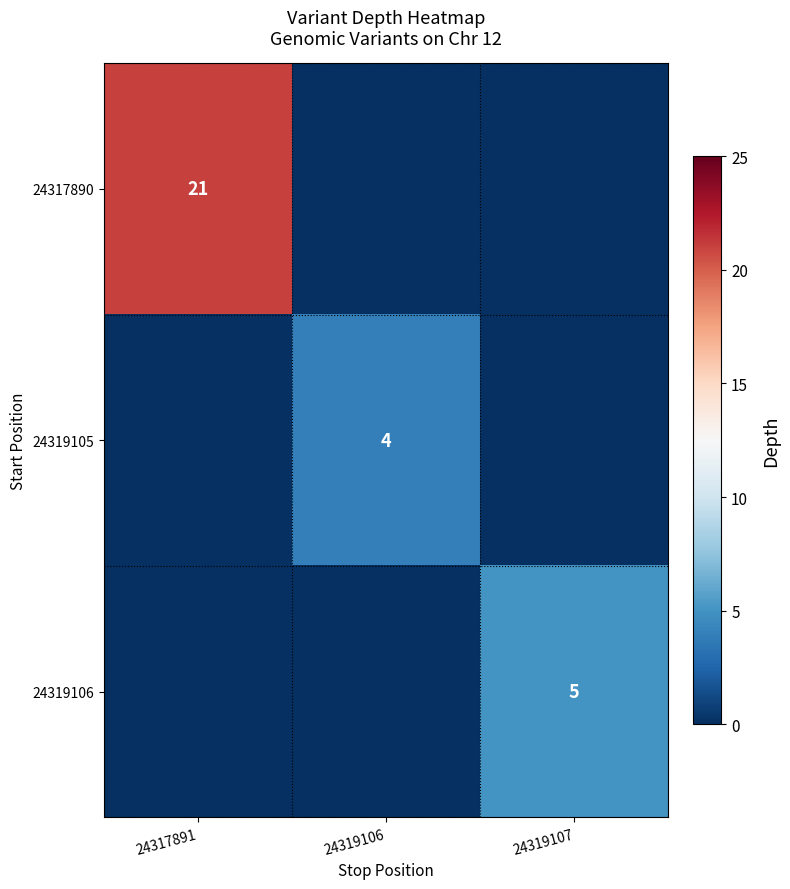

Between 24319107 and 24317891, which is larger?

24317891